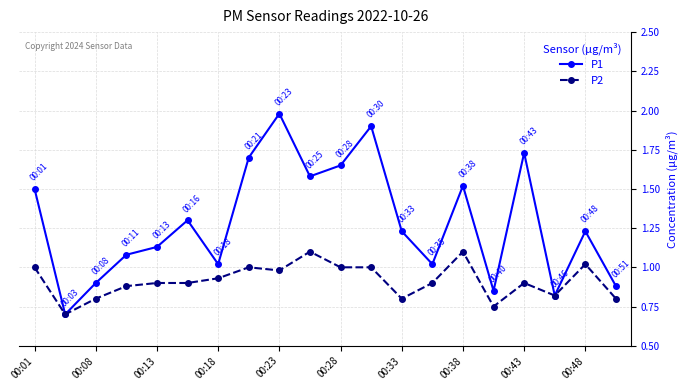

Rank the series by their average value, from lowest to highest.

P2, P1